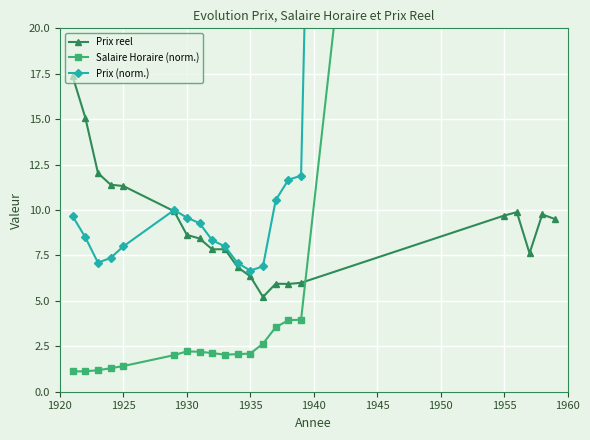

Count the number of data series in this chart.

3